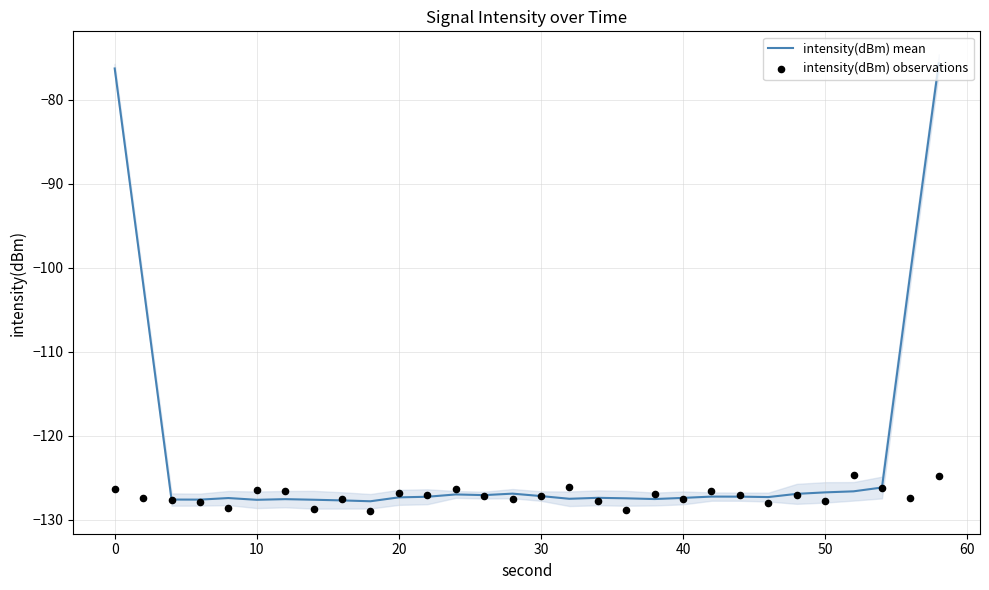

The value of intensity(dBm) mean at 30 is -127.2. True or false?

True